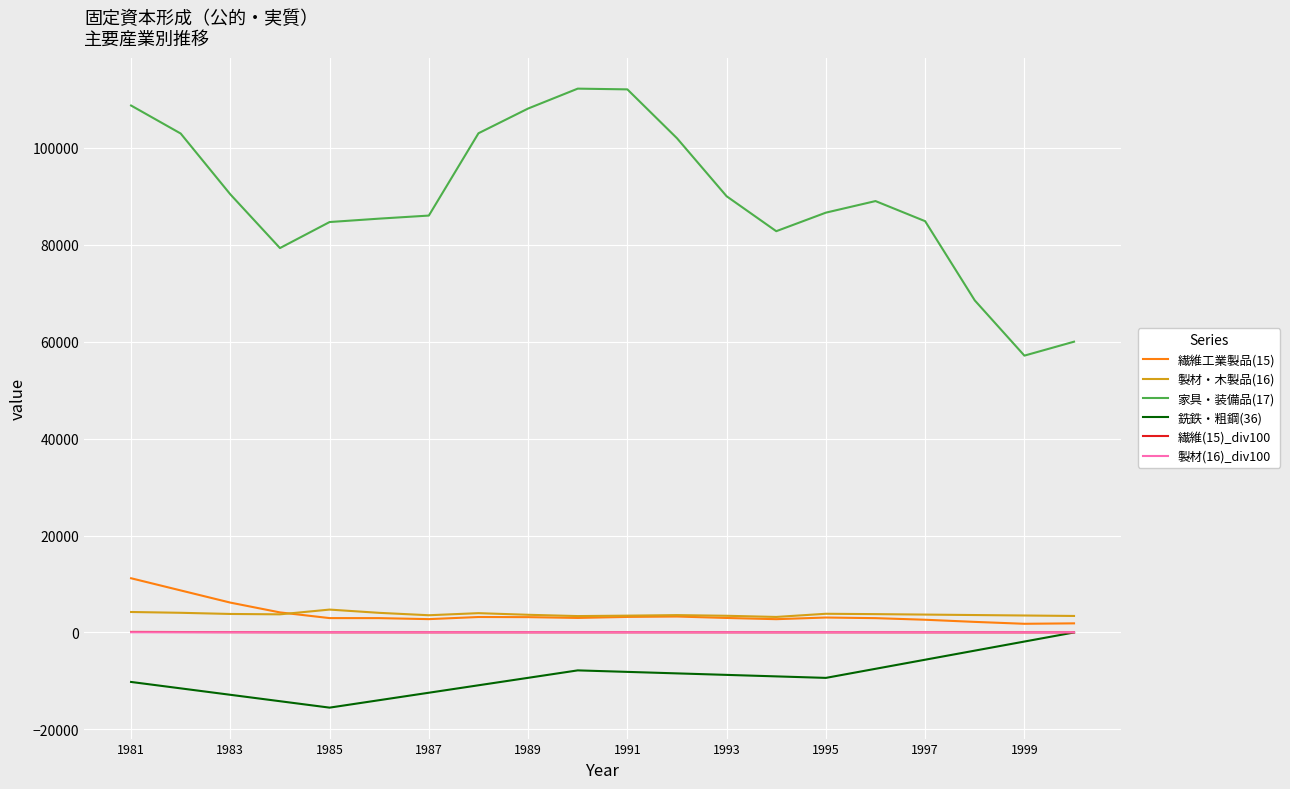

How many lines are shown in the chart?

6